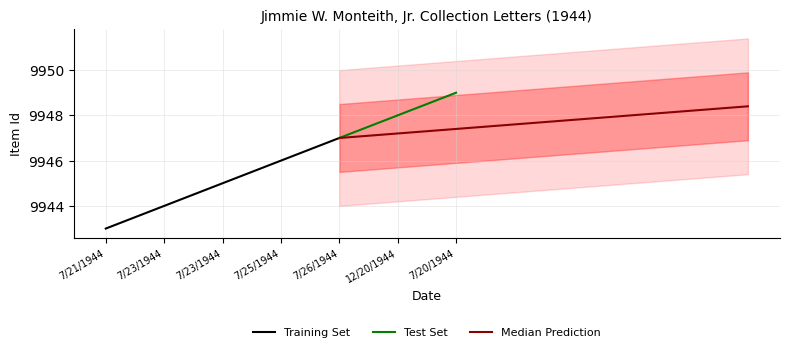

What is the label of the 3rd point from the right?

7/26/1944